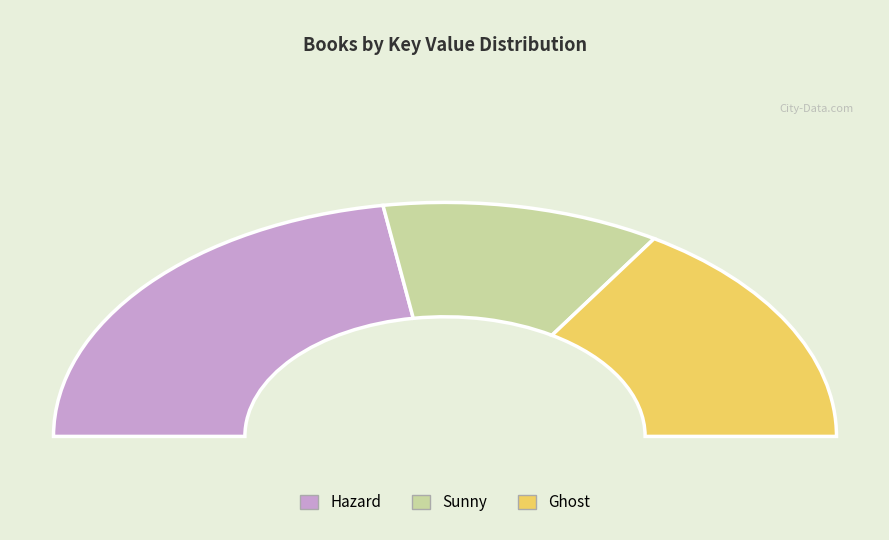

To the nearest percent, what is the combined percentage of Hazard and Ghost?

77%